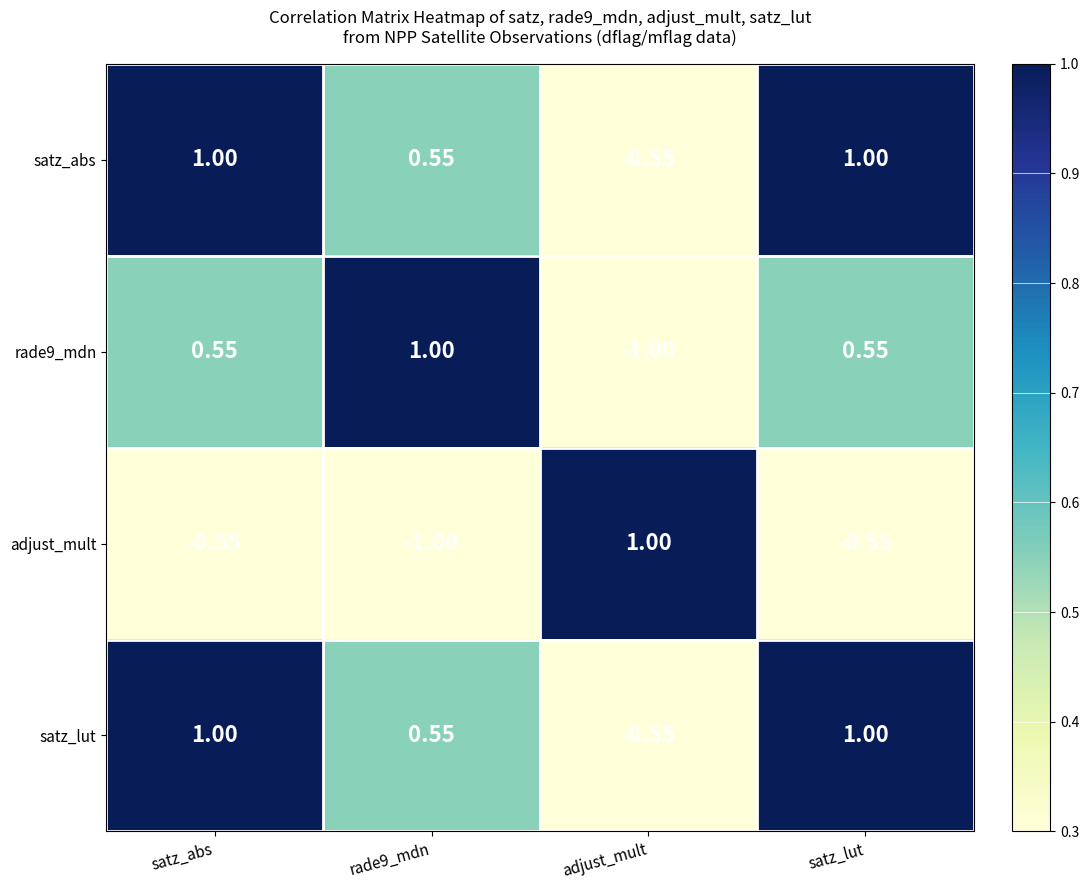

Which category has the lowest value in the satz_lut series?

adjust_mult